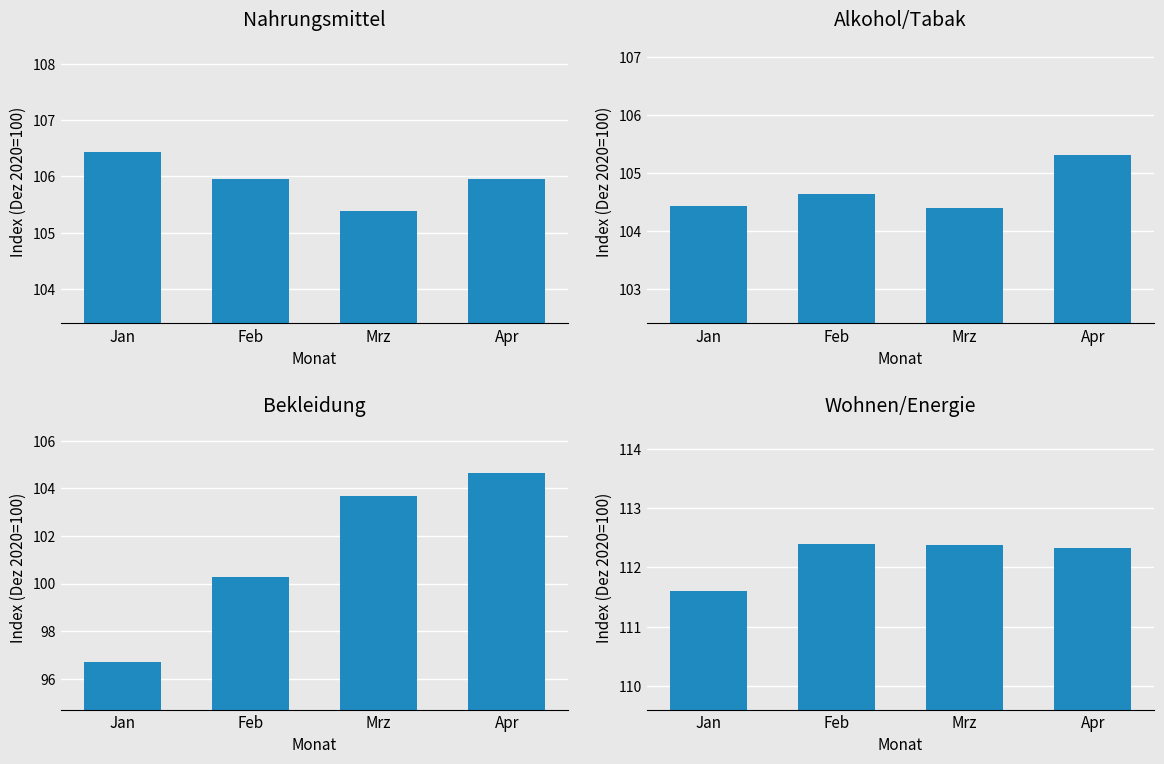

How many groups of bars are there?

4